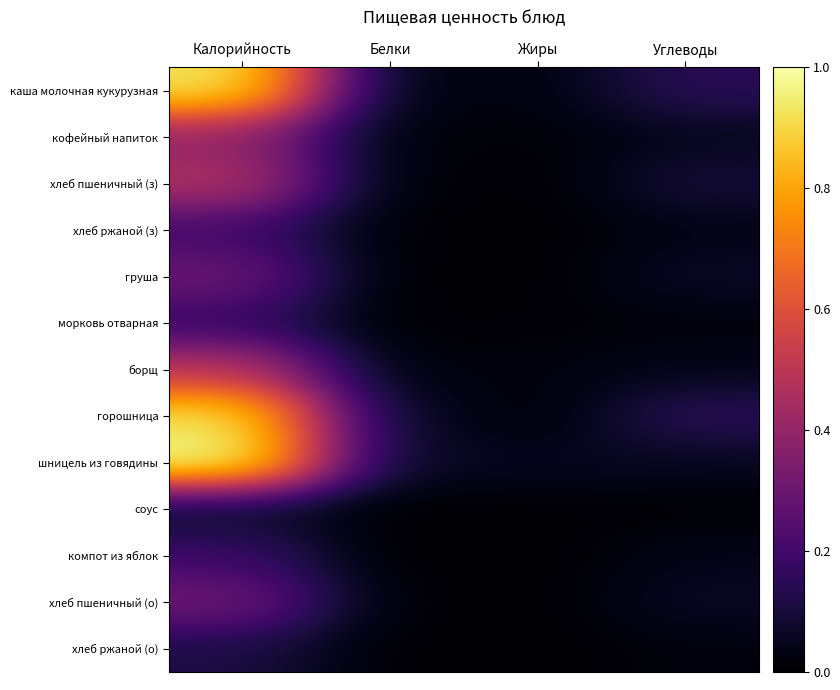

What is the spread (max minus min) of values at Белки?

0.1